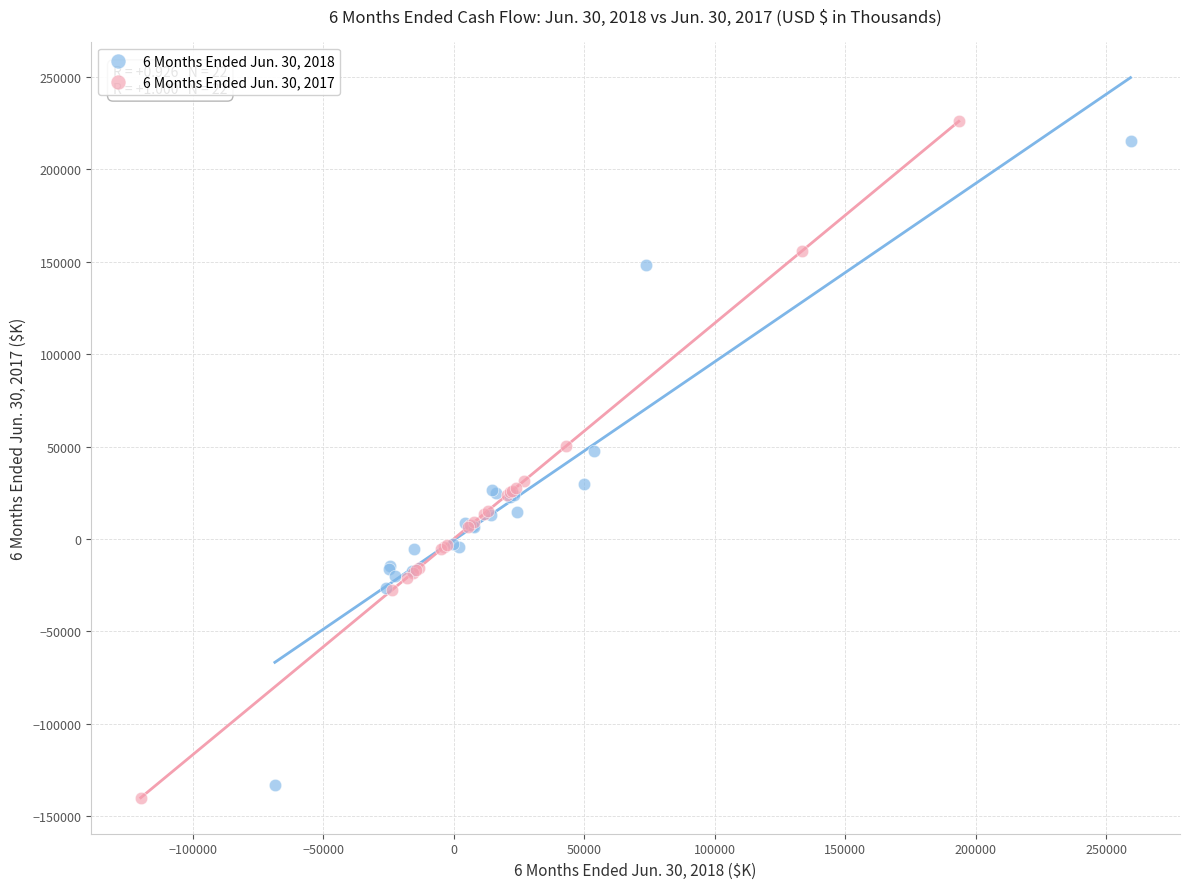

Which series contains the lowest Y value?

6 Months Ended Jun. 30, 2017